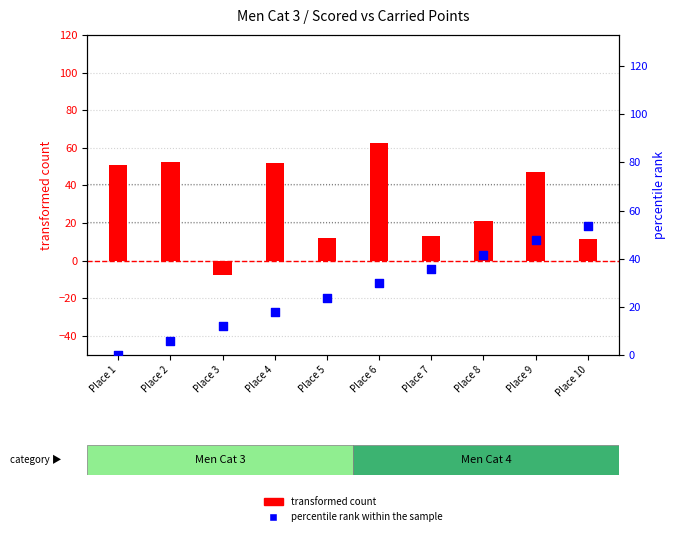

Which series reaches the minimum Y coordinate?

transformed count